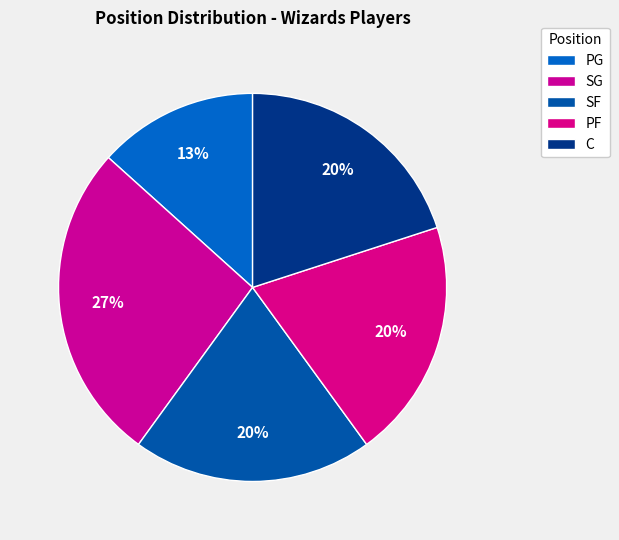

Which slice is the largest?

SG